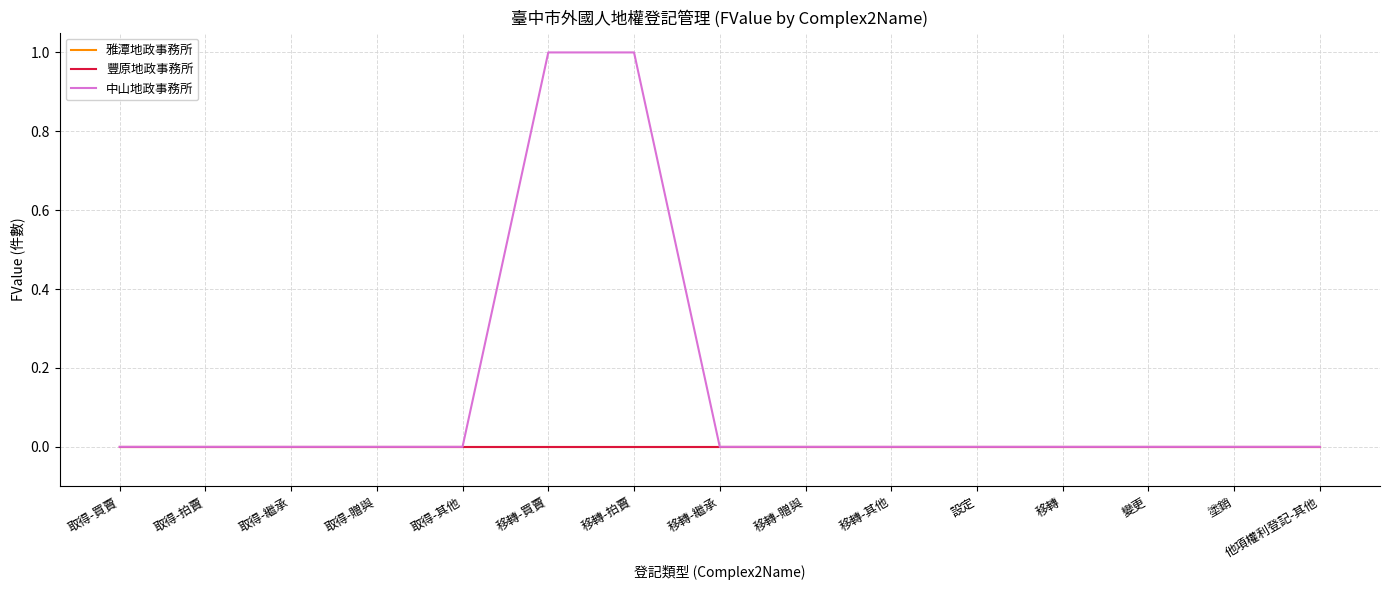

How many lines are shown in the chart?

3